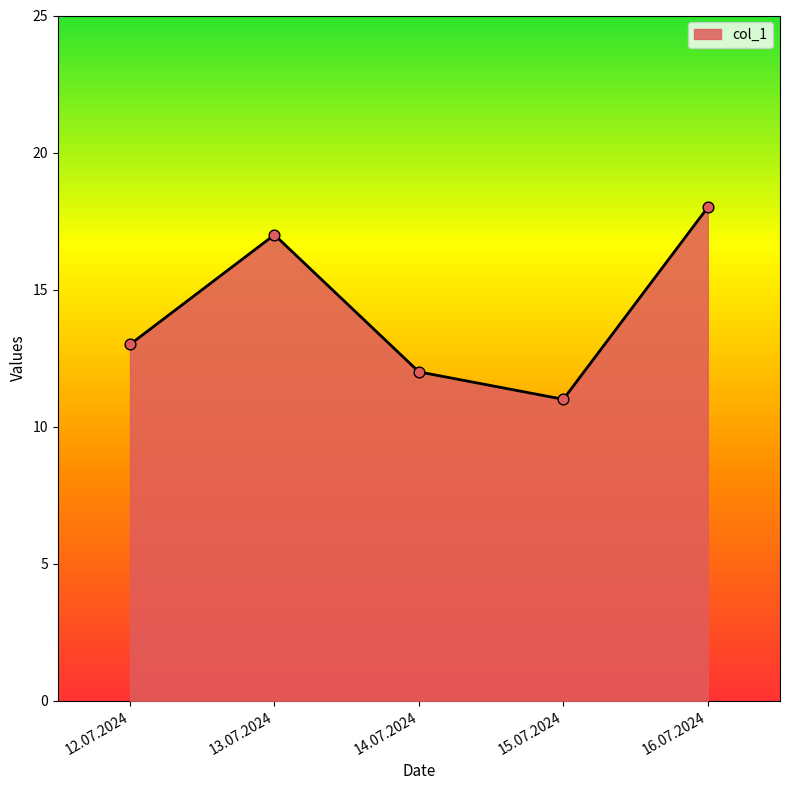

Approximately how many times larger is the value at 15.07.2024 compared to 12.07.2024?

0.8